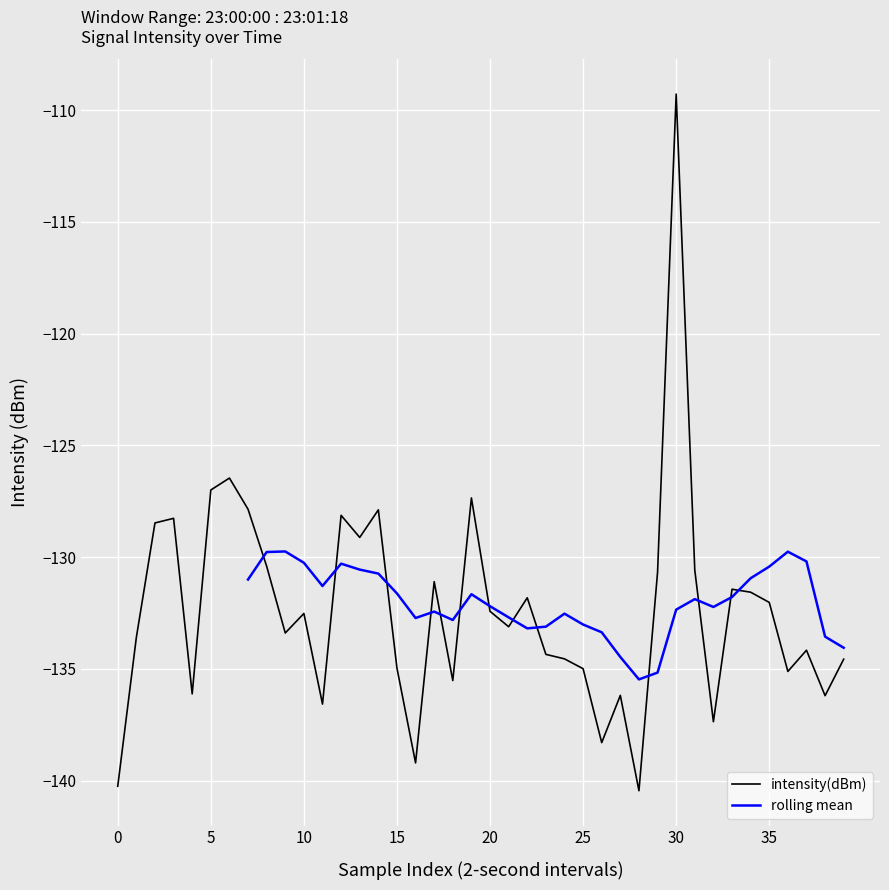

Read the value at 27.

-136.2